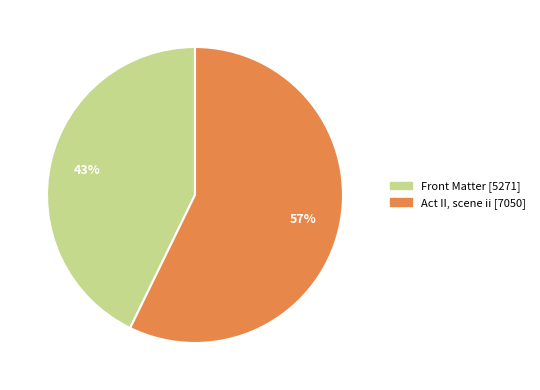

The Front Matter slice represents 35% of the pie. True or false?

False